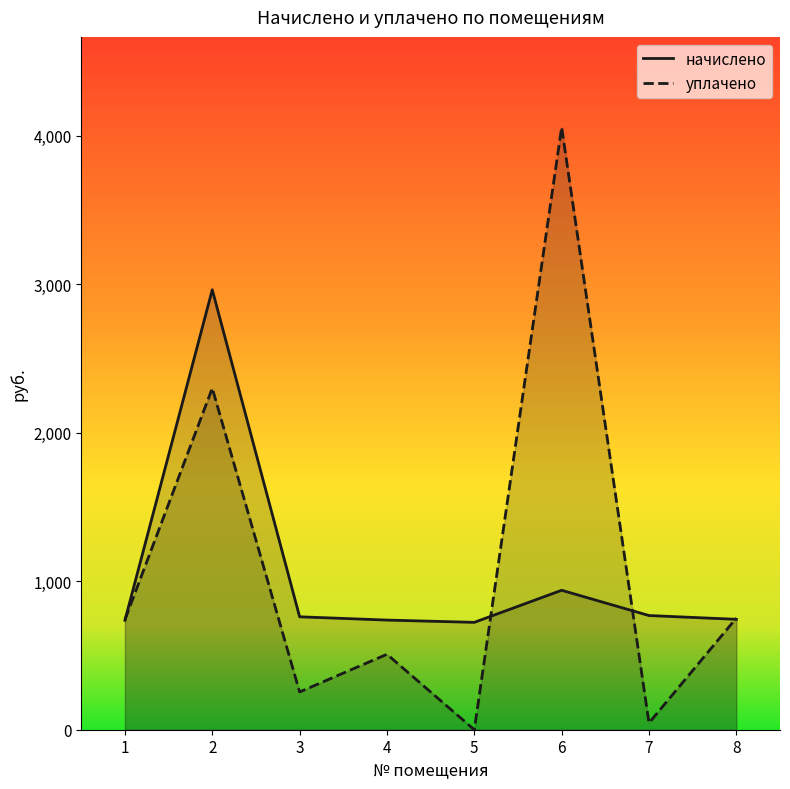

How many times do уплачено and начислено cross each other?

4